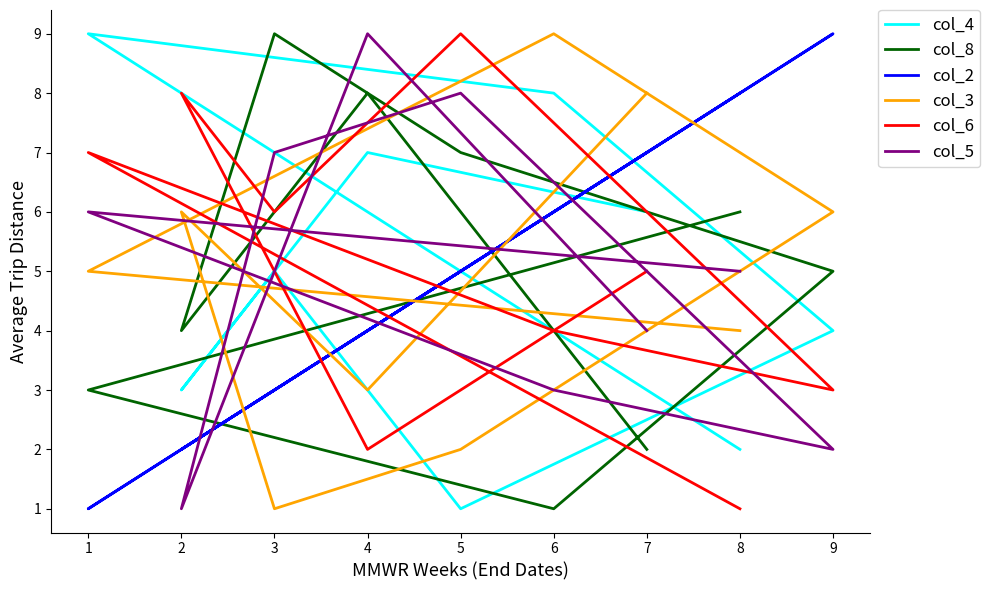

Is it true that col_5 equals 8 at 8?

False